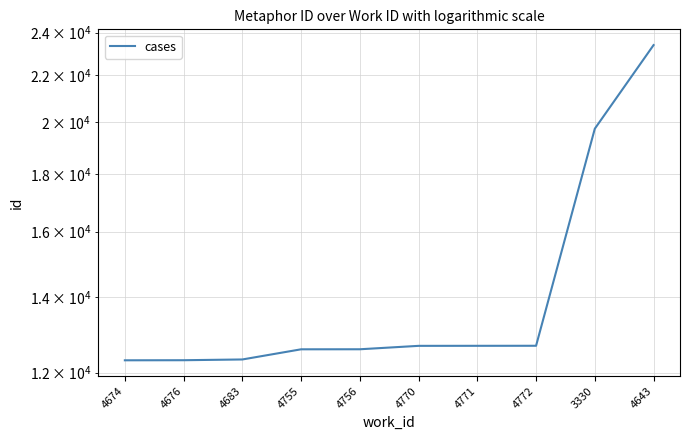

List the labels in order of value, largest first.

4643, 3330, 4772, 4771, 4770, 4756, 4755, 4683, 4676, 4674